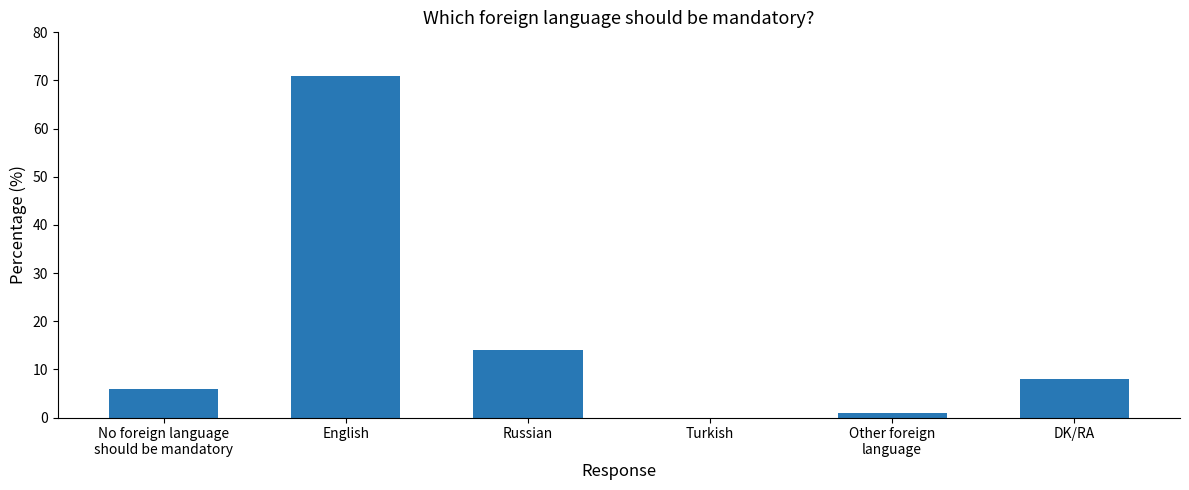

Which has a higher value, Russian or No foreign language
should be mandatory?

Russian